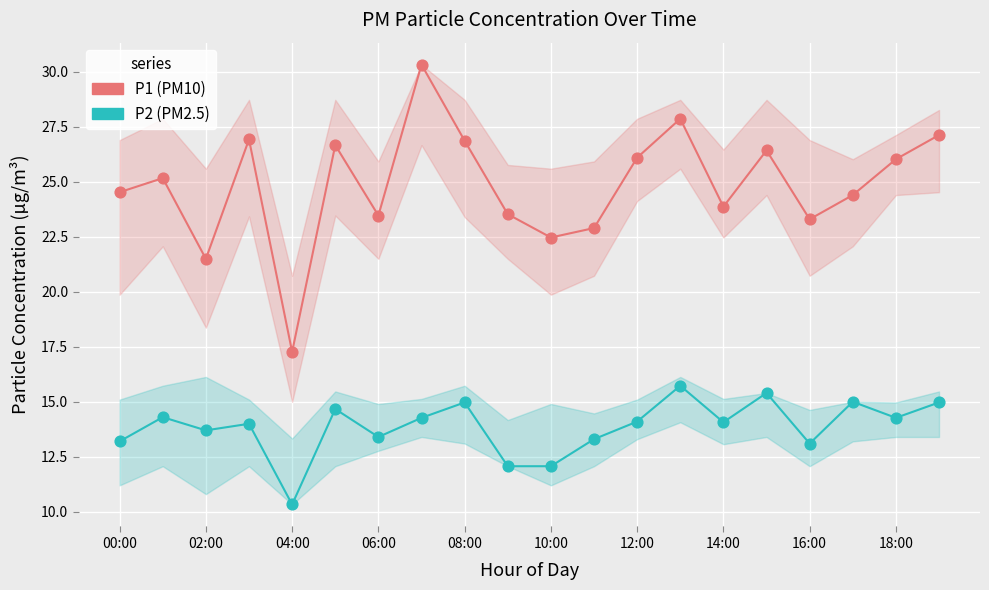

Which series has the largest Y range (max minus min)?

P1